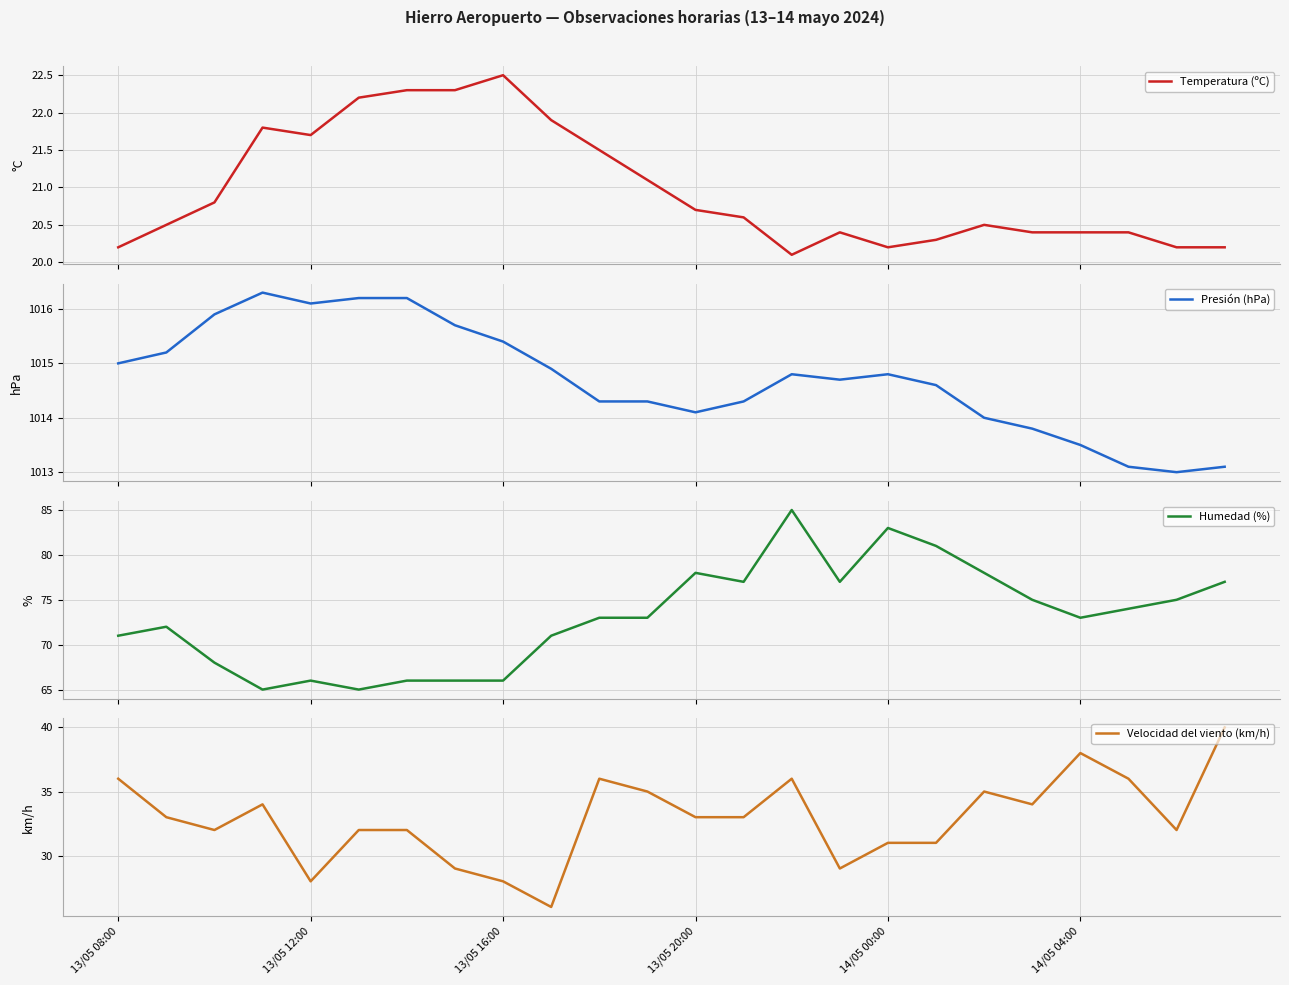

What is the lowest value of the Temperatura (ºC) series?

20.1